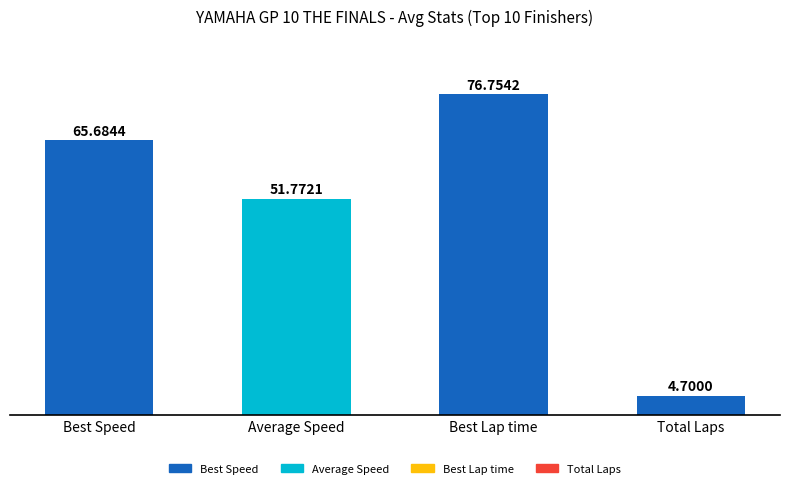

Which series has the largest range (max minus min)?

Best Lap time